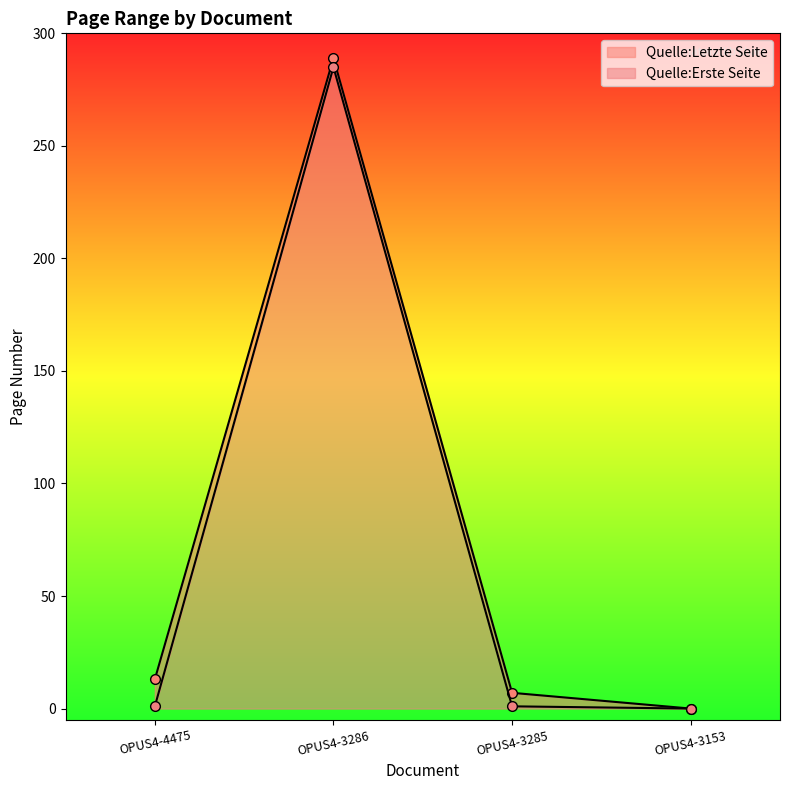

At how many categories does at least one series exceed 87?

1